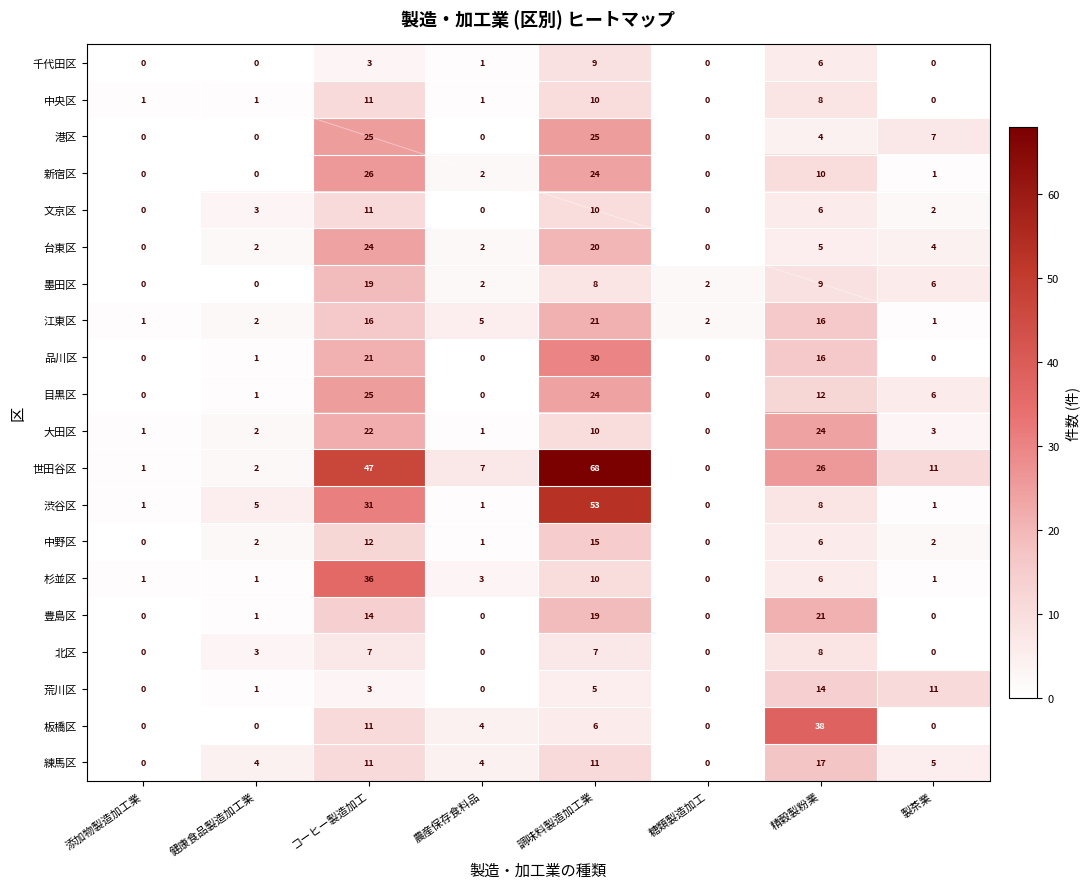

Which series changed the most between 調味料製造加工業 and 糖類製造加工?

世田谷区